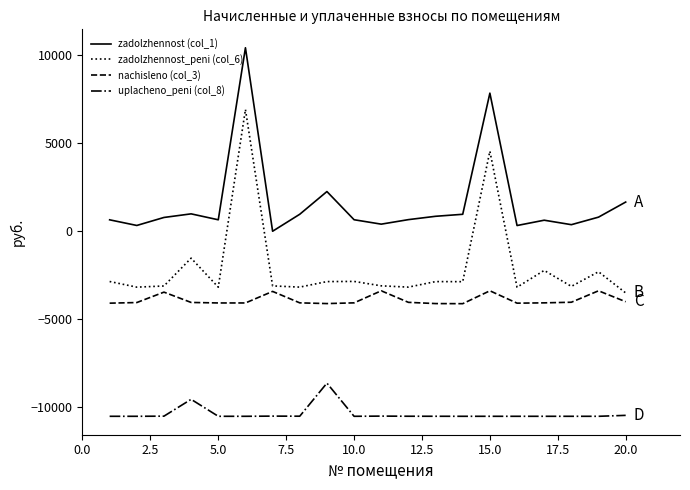

What is the lowest value of the uplacheno_peni (col_8) series?

-10500.0